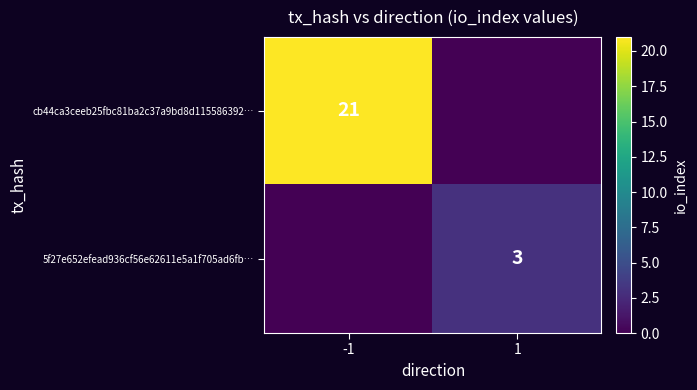

The value of 5f27e652efead936cf56e62611e5a1f705ad6fb… at 1 is 3. True or false?

True